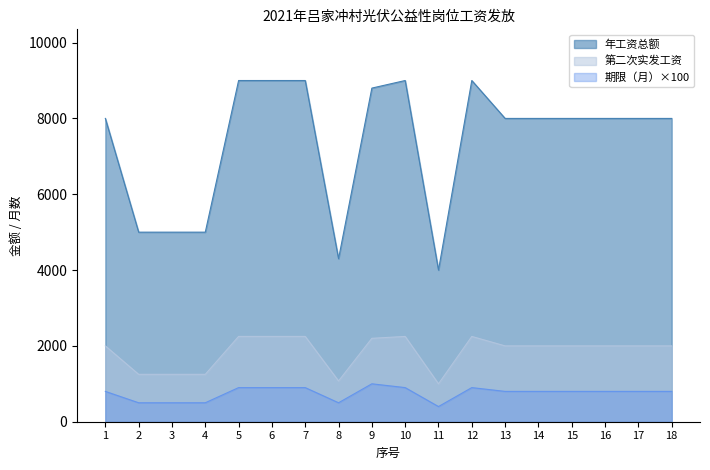

What is the total value across all series at 12?

12150